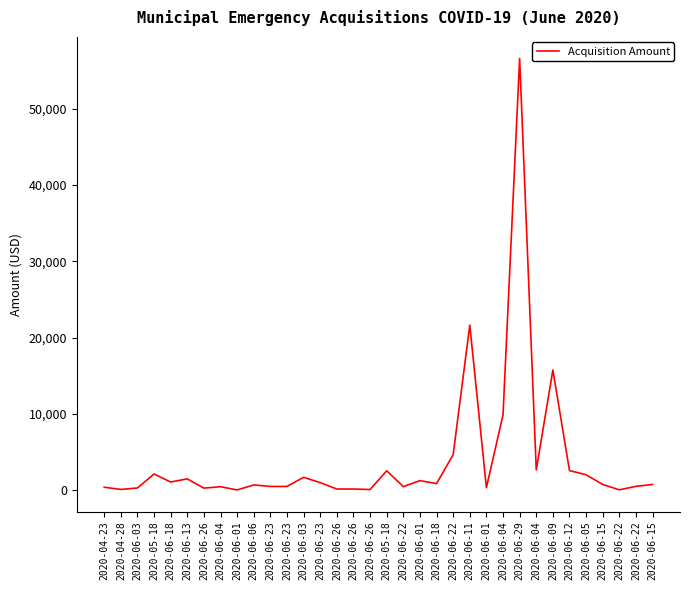

Where is the first local minimum?

2020-04-28